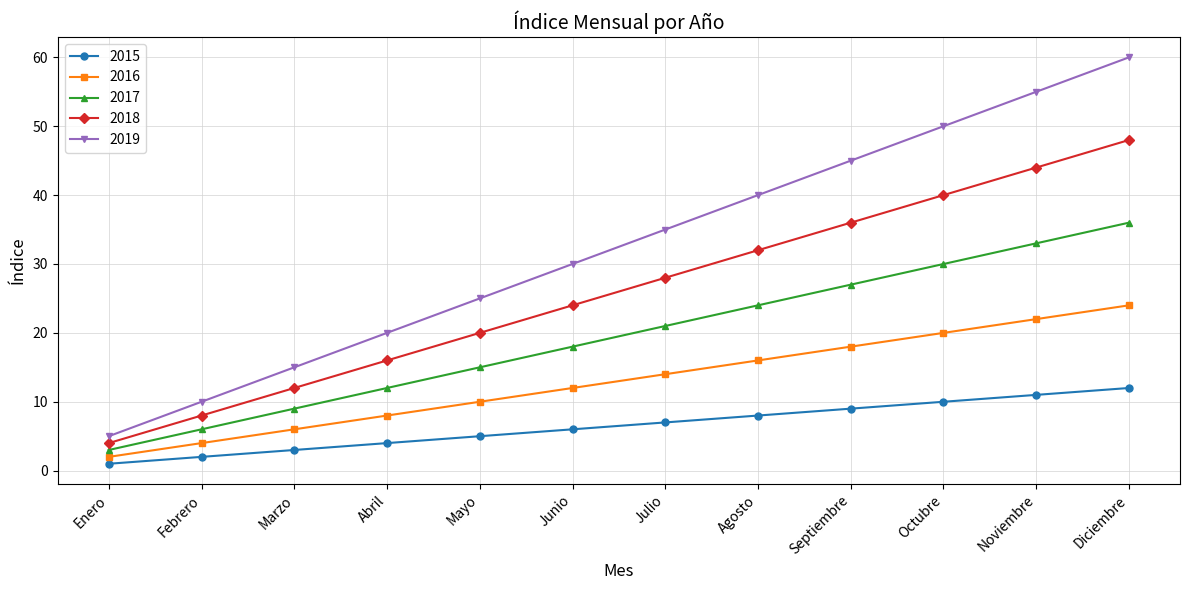

Which category has the highest value across all series?

Diciembre